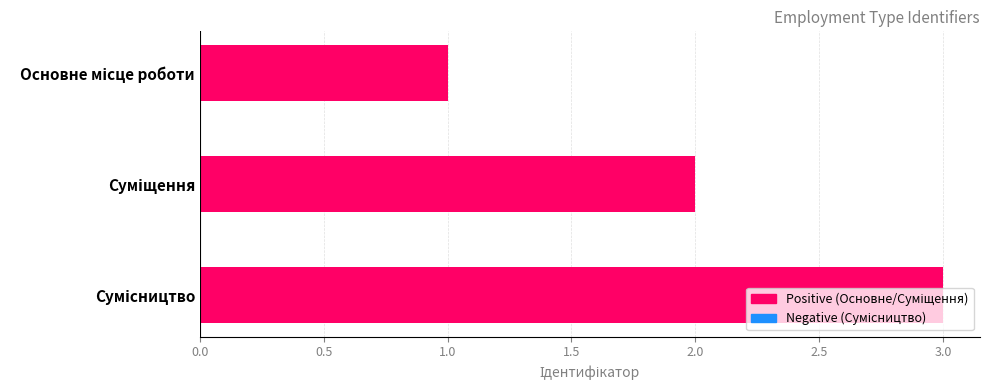

What is the value of the 1st bar from the top?

1